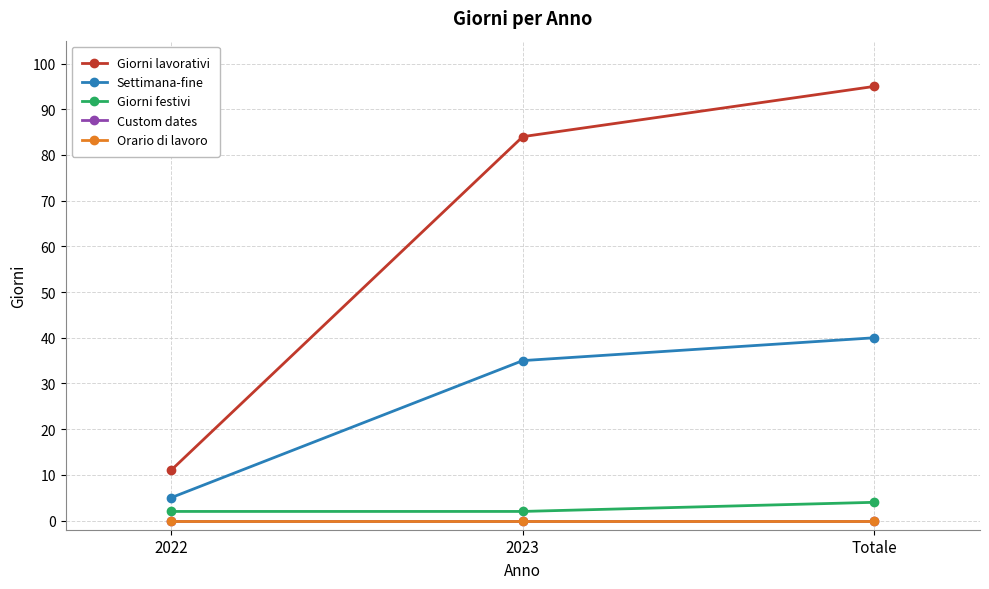

Does the chart have visible grid lines?

Yes